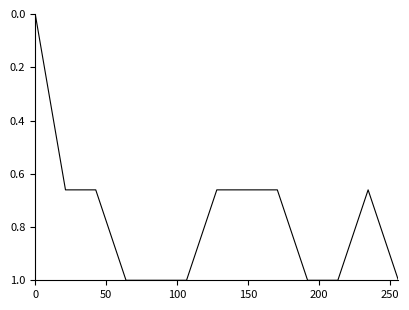

What is the maximum value shown in the chart?

1.0